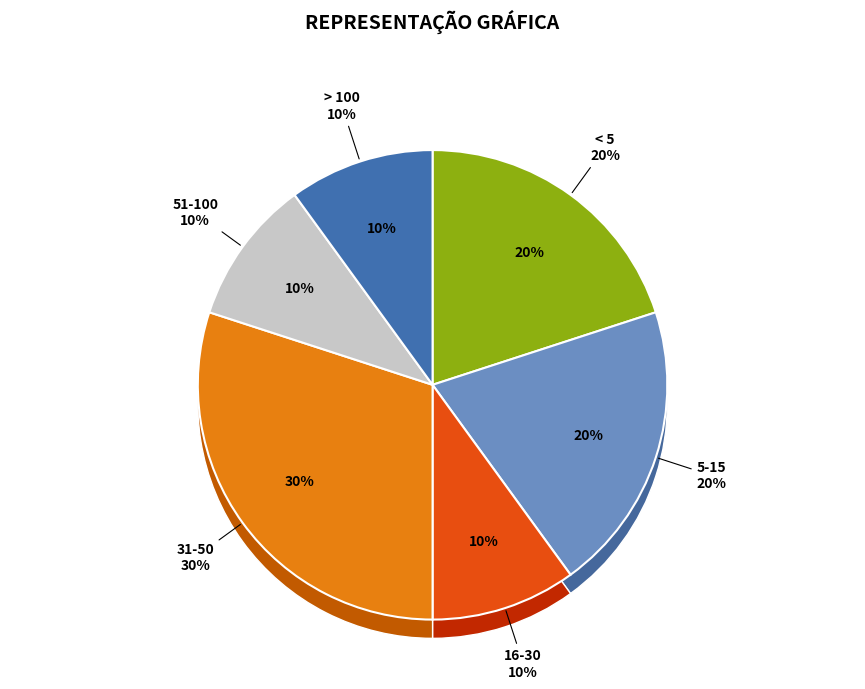

Combined, do 350 and 521 account for over 50%?

No